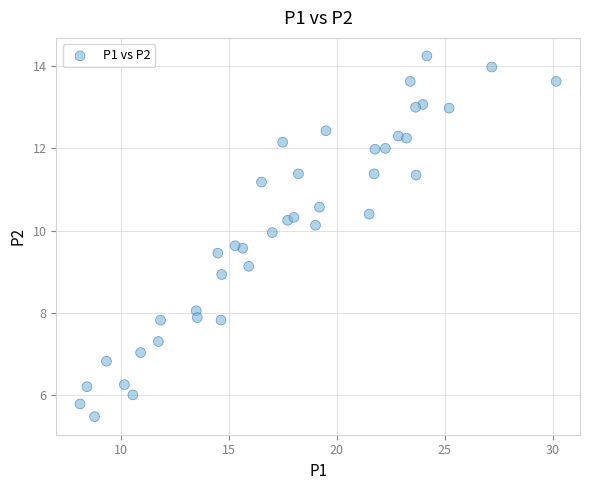

What is the range of Y values (max minus min)?

8.8